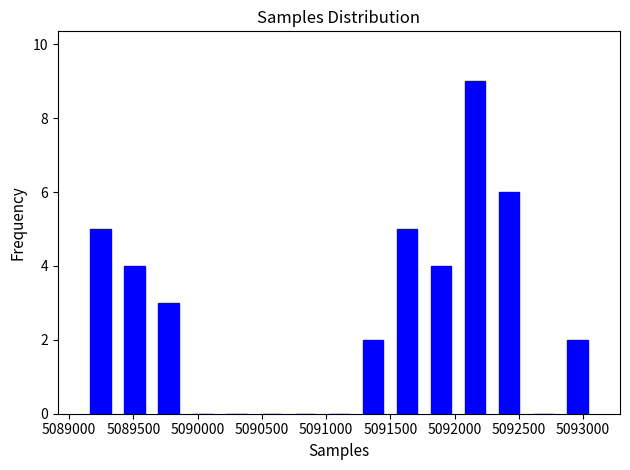

What is the height of the bar covering 5091750 to 5092050 on the x-axis? Neither the bar edges nor the heights are printed on the chart, so give them approximately, as read against the axes.

4